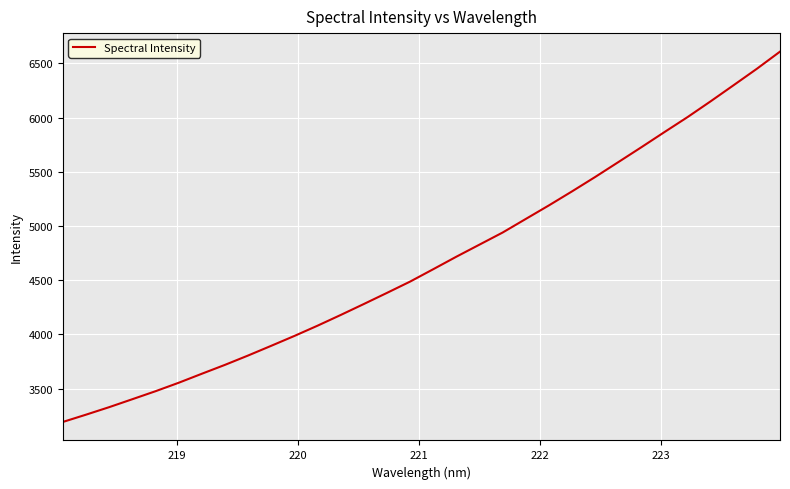

What is the maximum value shown in the chart?

6609.5